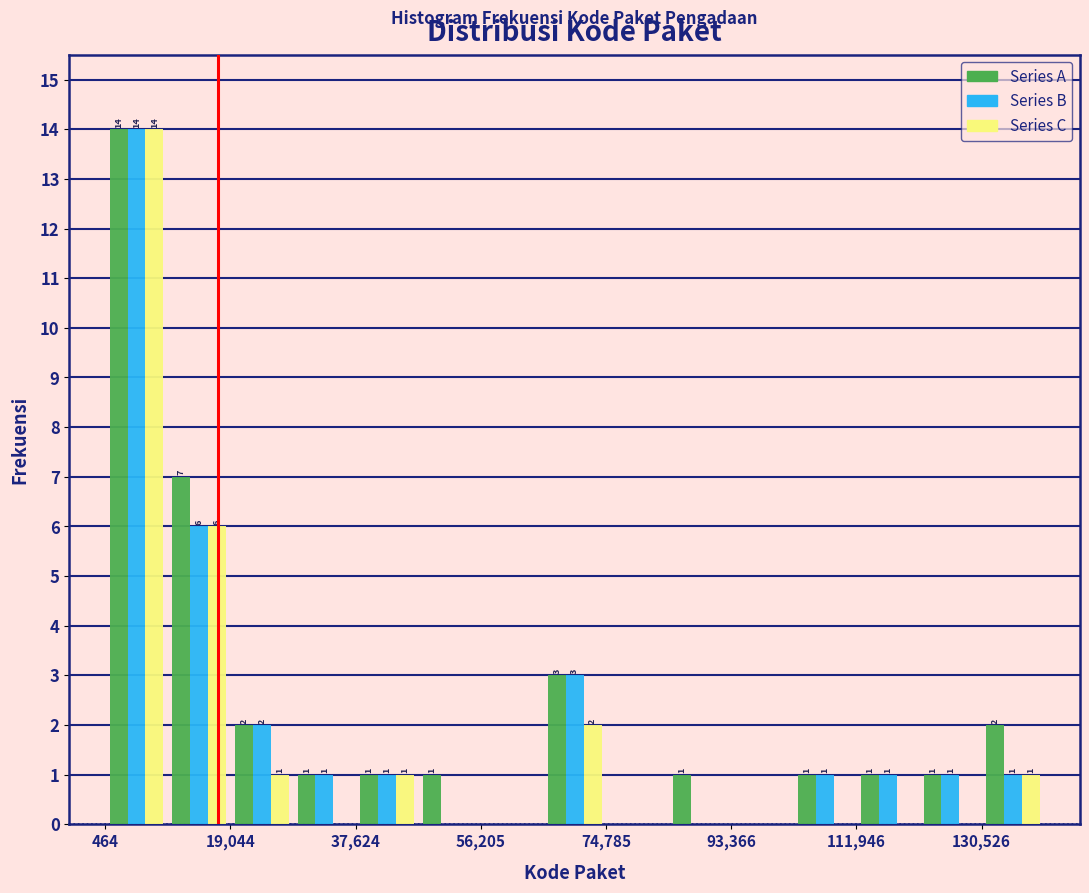

In the Series C series, which range on the x-axis has the tallest bar?

0 to 10000